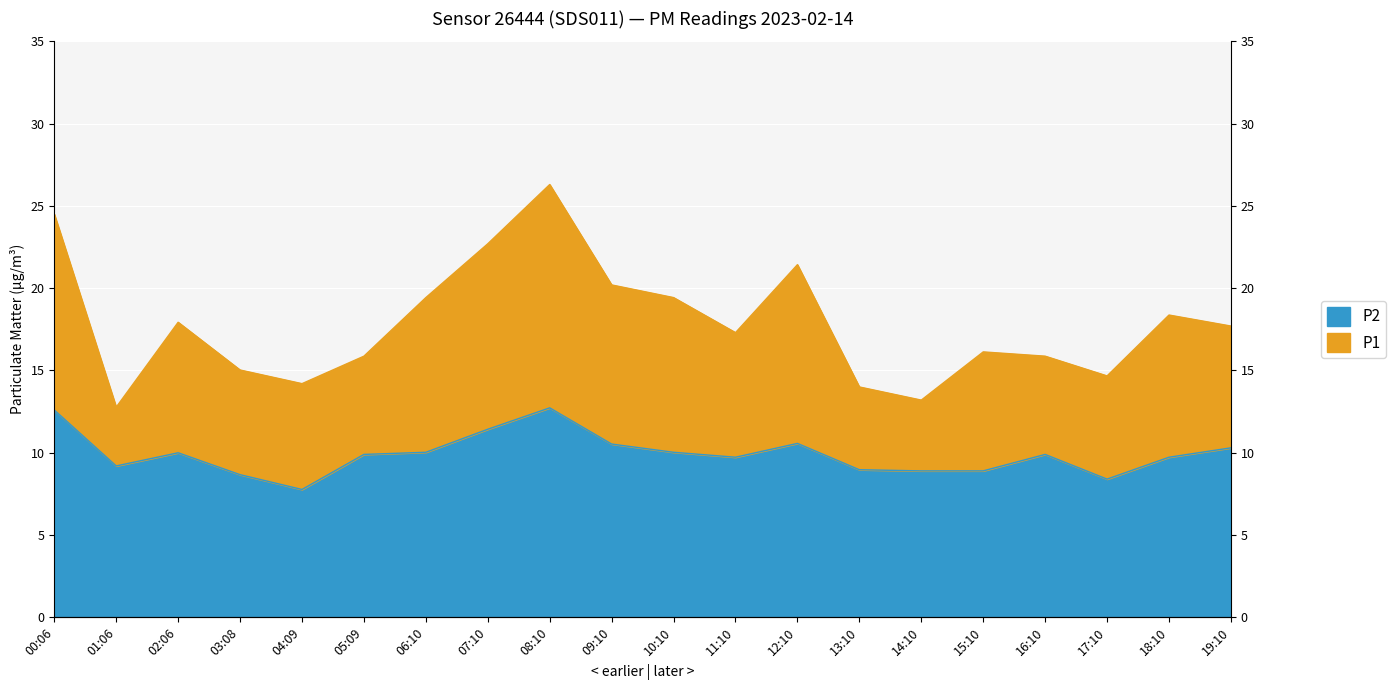

What is the label of the 7th point from the right?

13:10